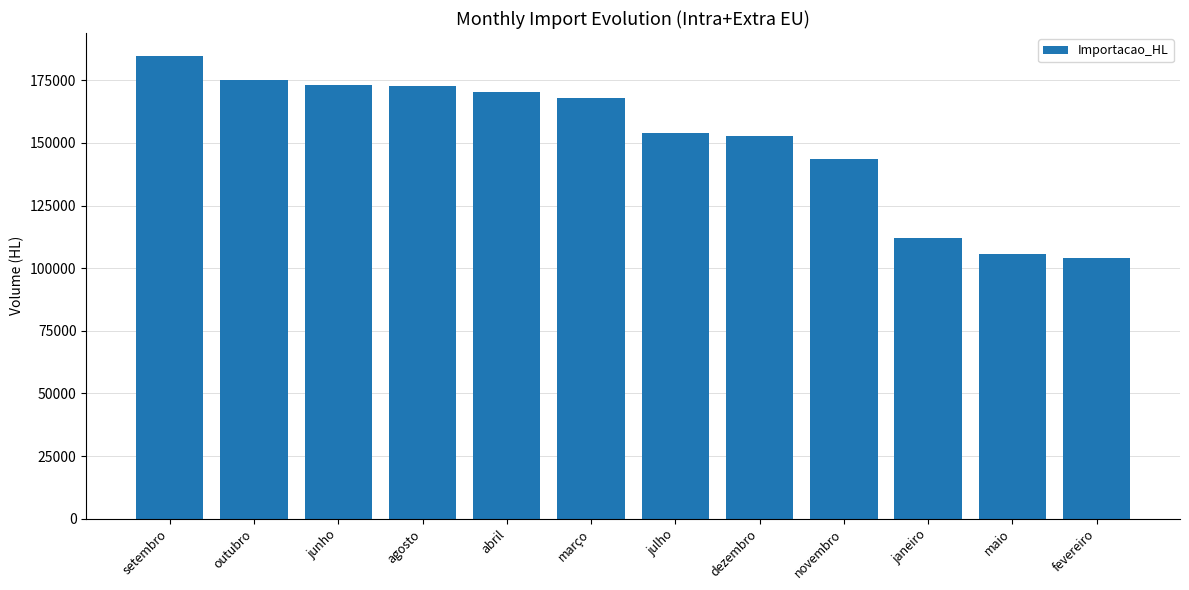

The value at dezembro is 152913.5. True or false?

True